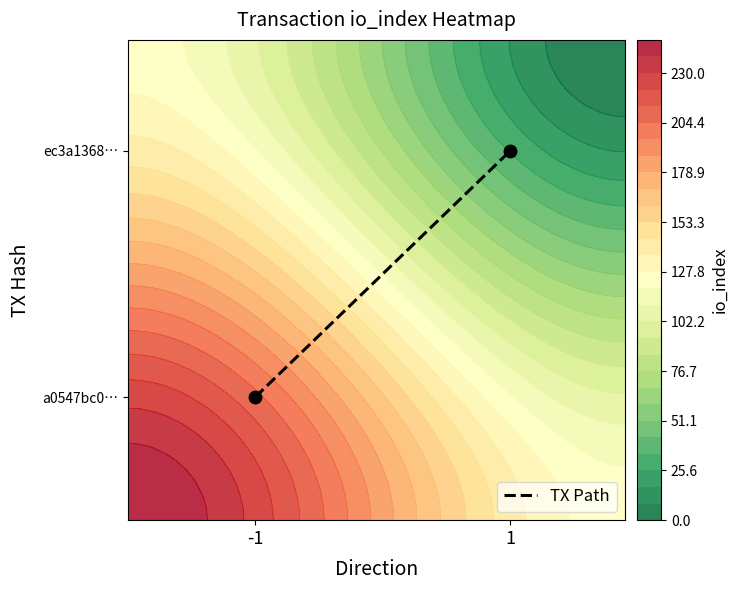

What is the greatest value displayed?

30